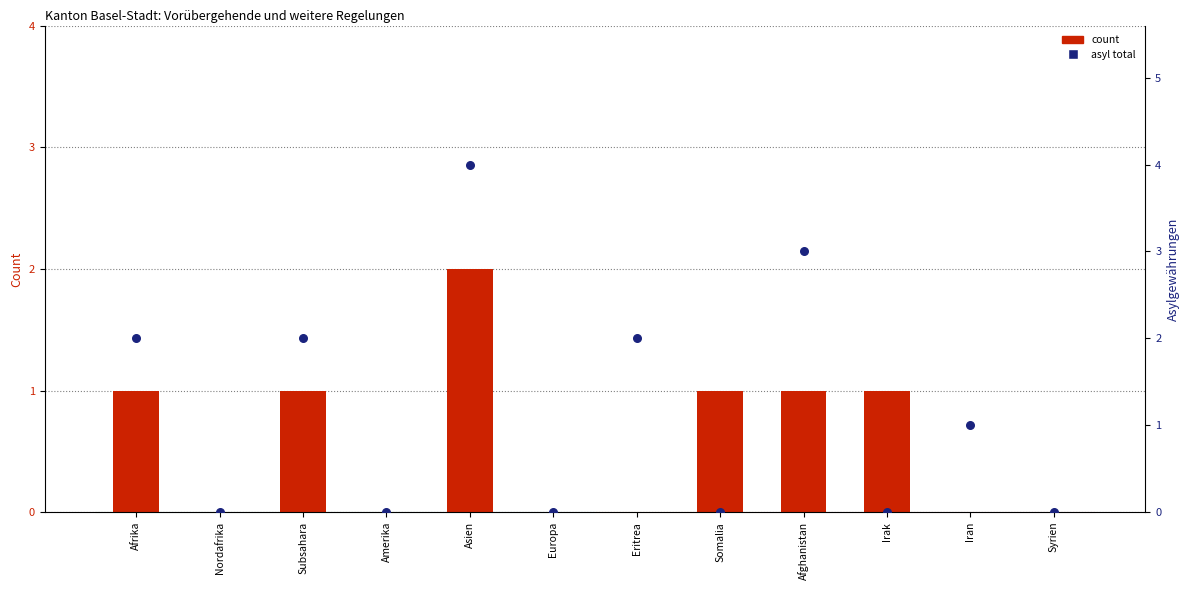

What is the total value across all series at Subsahara?

3